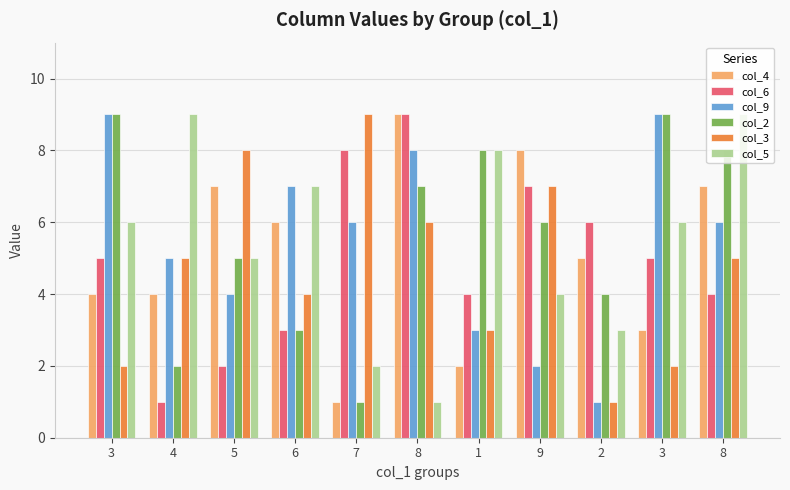

How many data points does each series have?

11